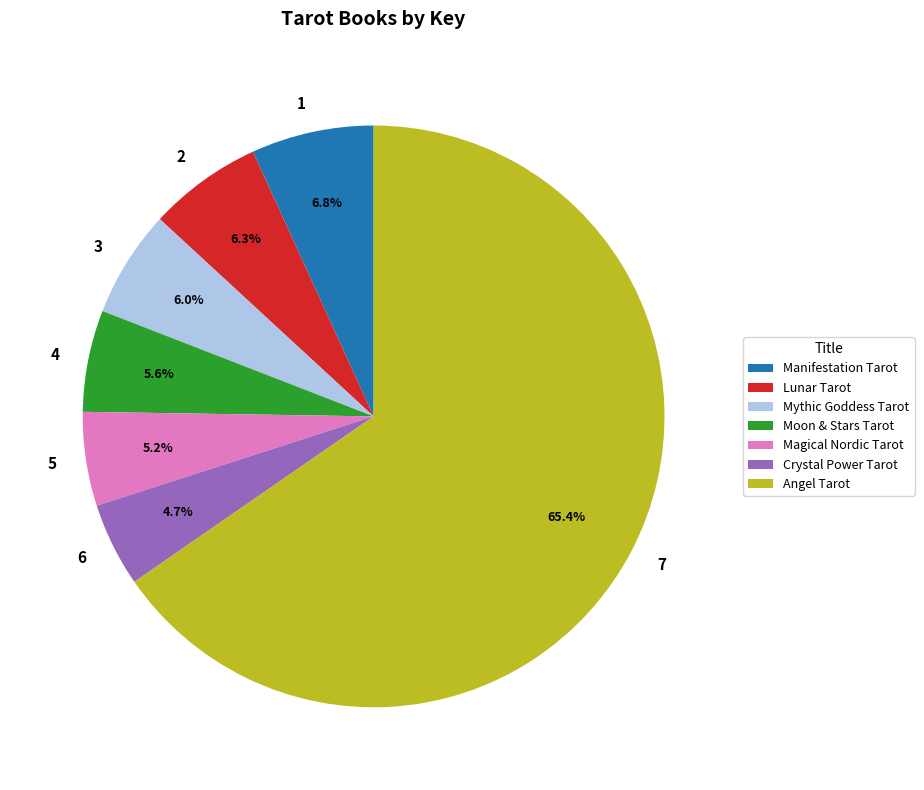

To the nearest percent, what is the difference between the largest and smallest slice percentages?

61%